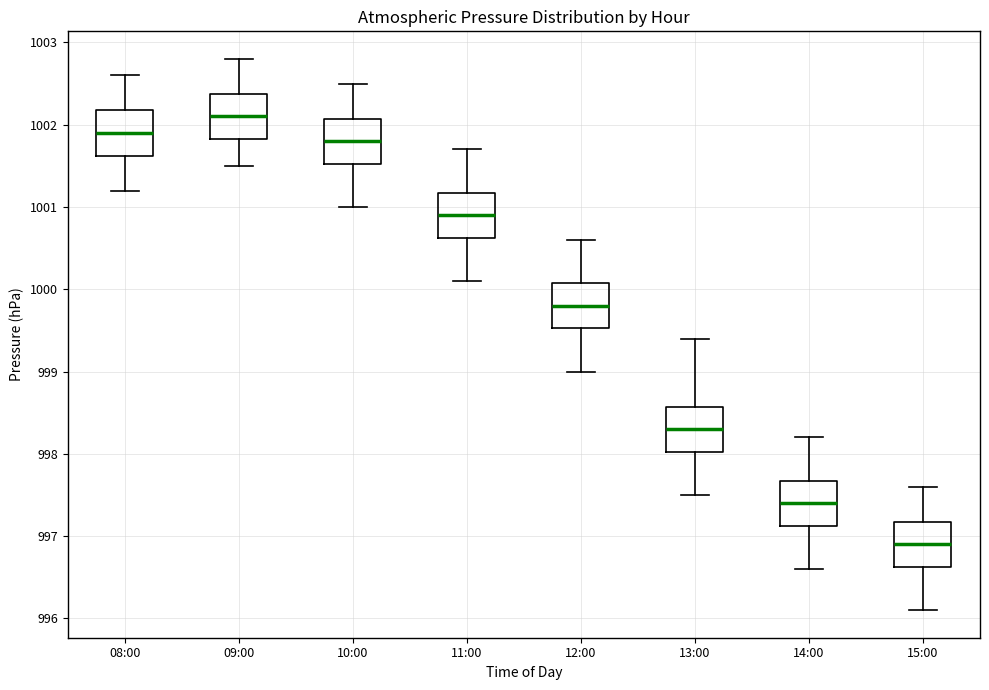

Reading left to right, read every box against the y-axis: the position of its median line, the range the box covers, and the ends of its whiskers. The values are not printed on the chart, so give them approximately, as read against the axis.

08:00: median 1001.9, box 1001.6 to 1002.2, whiskers 1001.2 to 1002.6
09:00: median 1002.1, box 1001.8 to 1002.4, whiskers 1001.5 to 1002.8
10:00: median 1001.8, box 1001.5 to 1002.1, whiskers 1001.0 to 1002.5
11:00: median 1000.9, box 1000.6 to 1001.2, whiskers 1000.1 to 1001.7
12:00: median 999.8, box 999.5 to 1000.1, whiskers 999.0 to 1000.6
13:00: median 998.3, box 998.0 to 998.6, whiskers 997.5 to 999.4
14:00: median 997.4, box 997.1 to 997.7, whiskers 996.6 to 998.2
15:00: median 996.9, box 996.6 to 997.2, whiskers 996.1 to 997.6